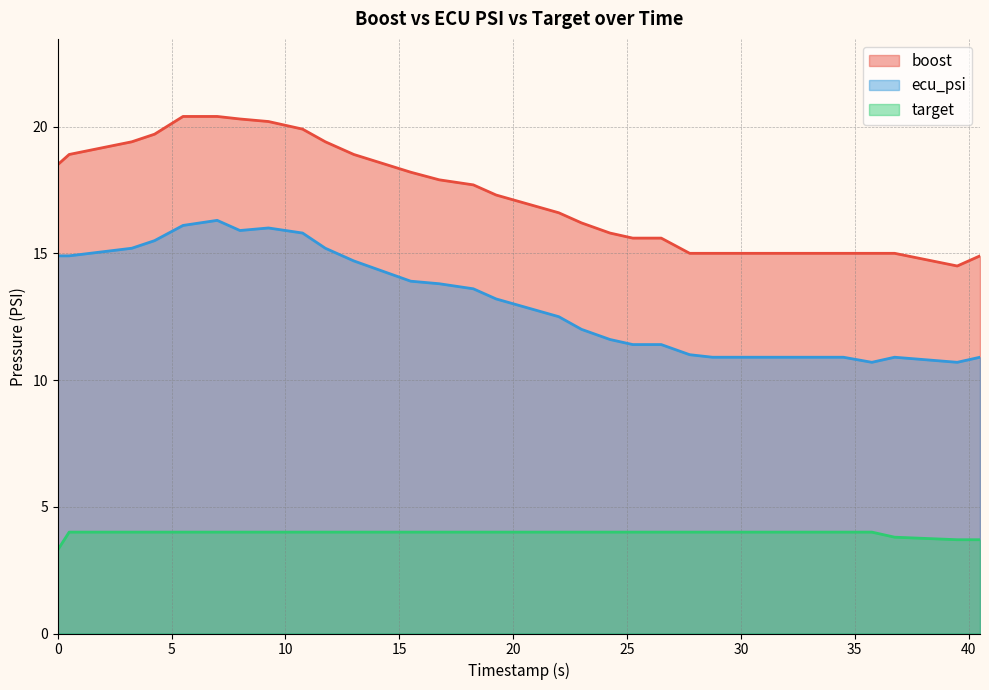

What position from the left is 33.5?

25